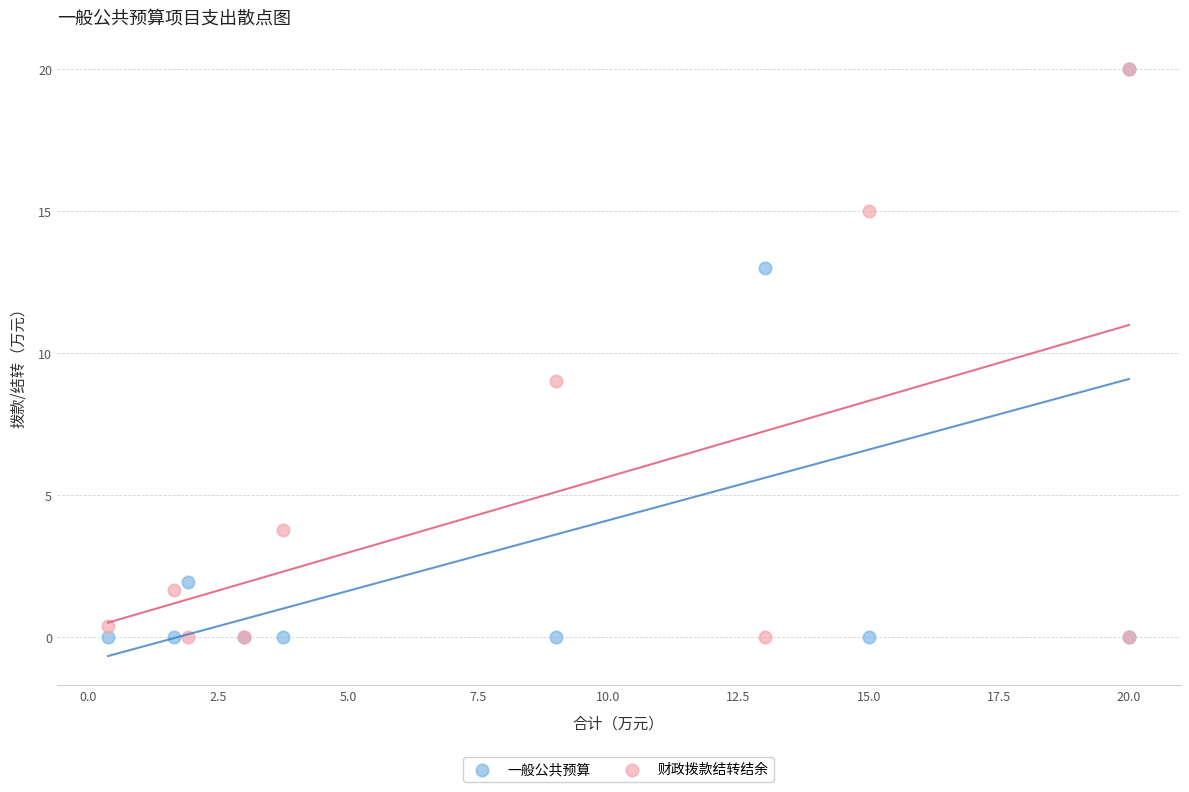

In the 财政拨款结转结余 series, what Y value is closest to 10?

9.0